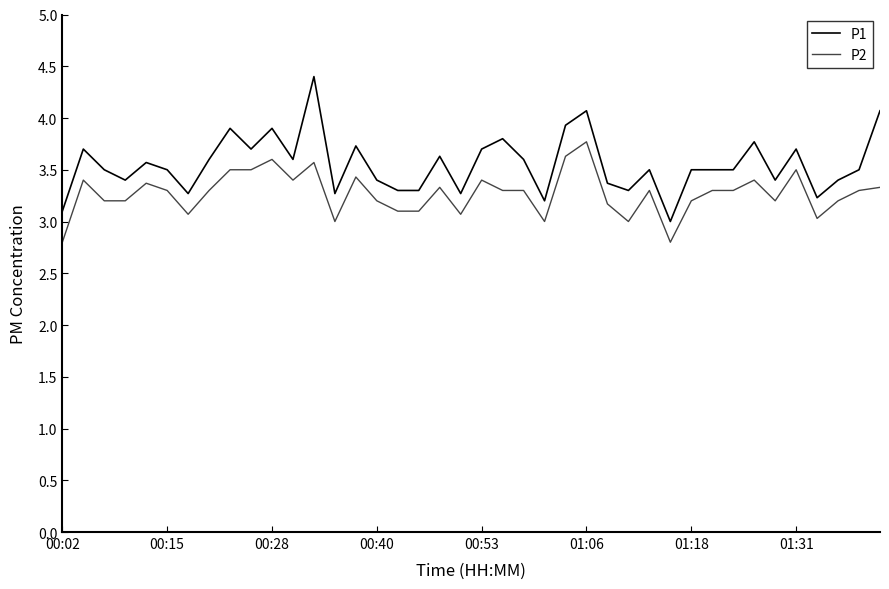

List the series in order of their overall mean, lowest first.

P2, P1